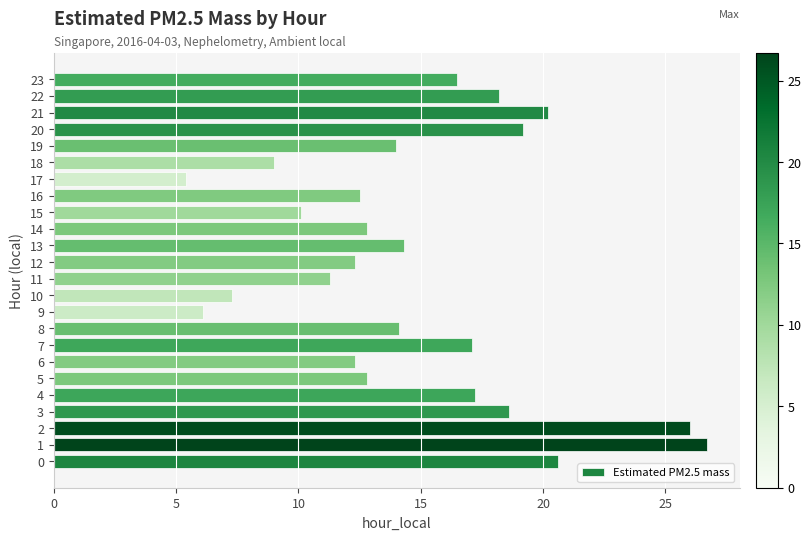

True or false: the data shows 16.5 at 23.

True